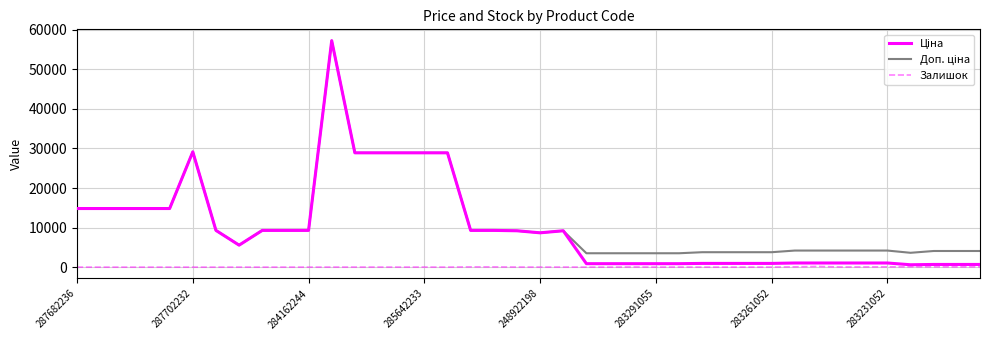

How many lines are shown in the chart?

3